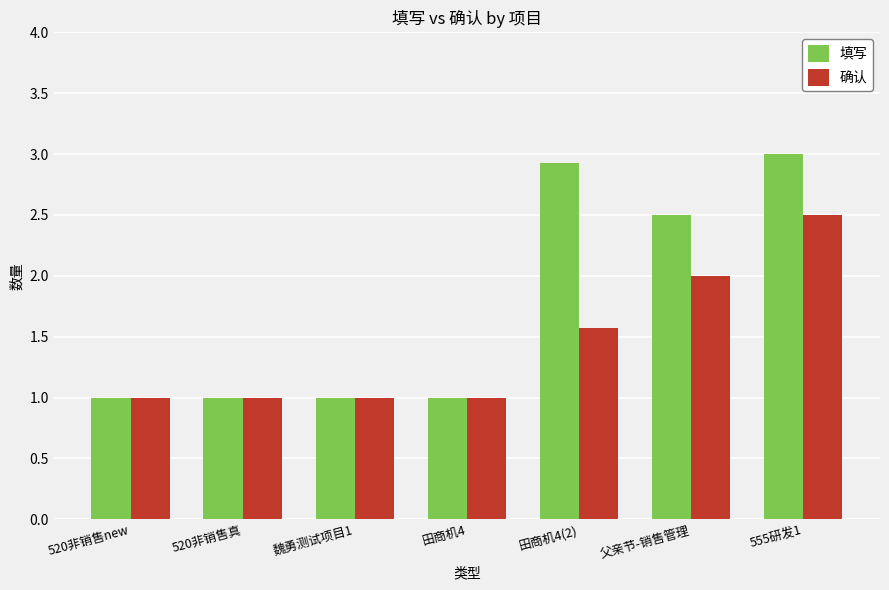

What is the difference between the maximum and minimum values in the 填写 series?

2.0